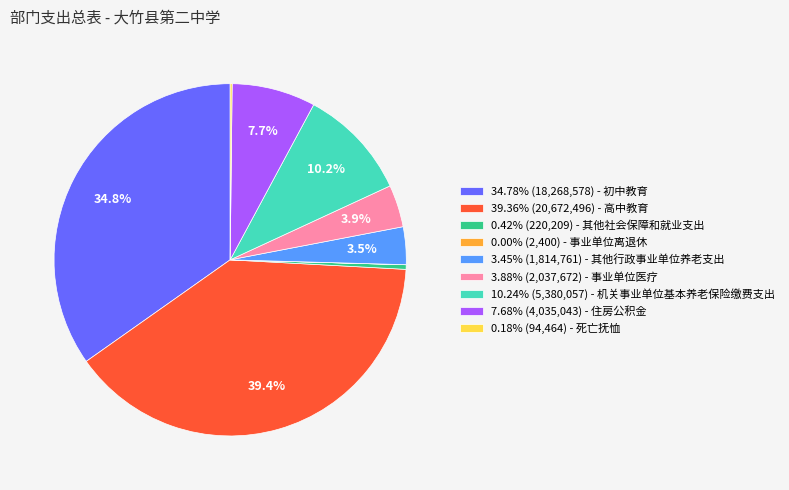

Is there any slice that represents more than half of the pie?

No